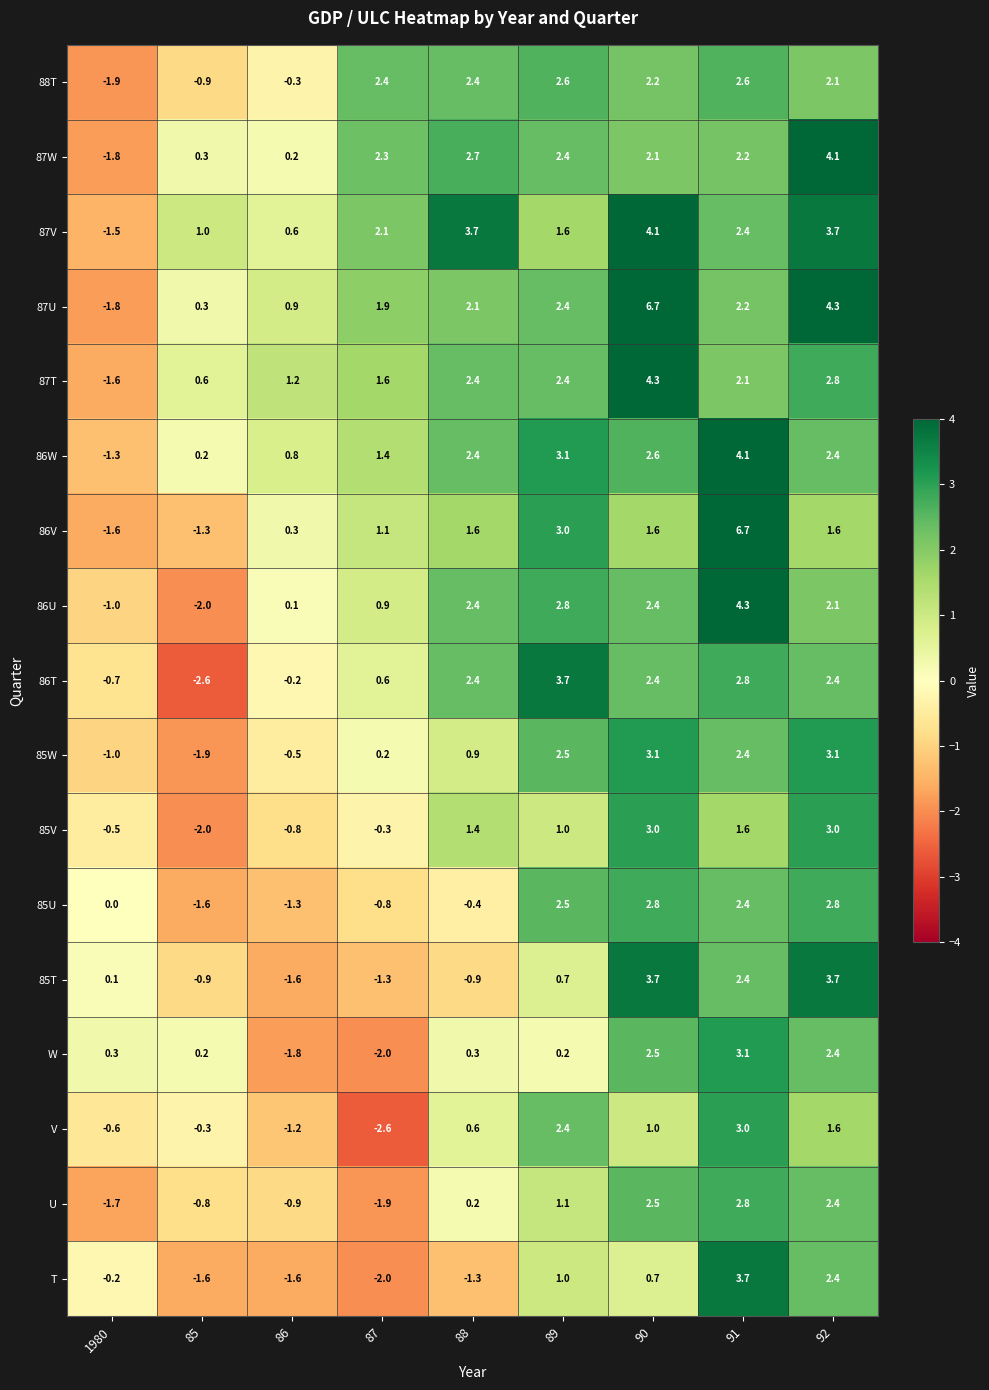

What is the sum of all 85V values?

6.4